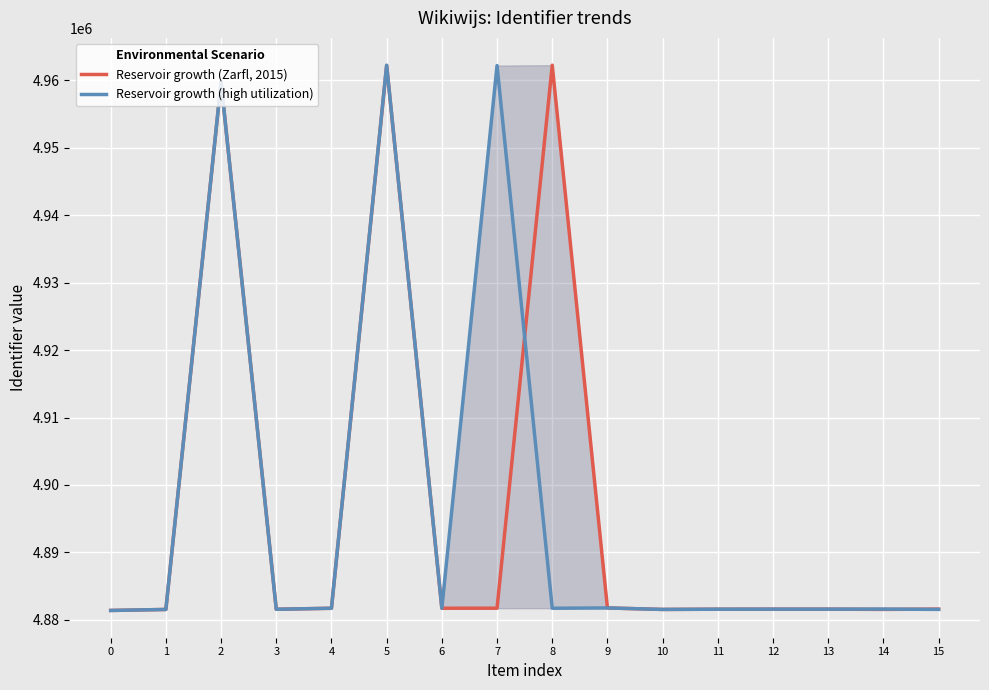

In Reservoir growth (high utilization), how many points are higher than both neighbors (excluding endpoints)?

6